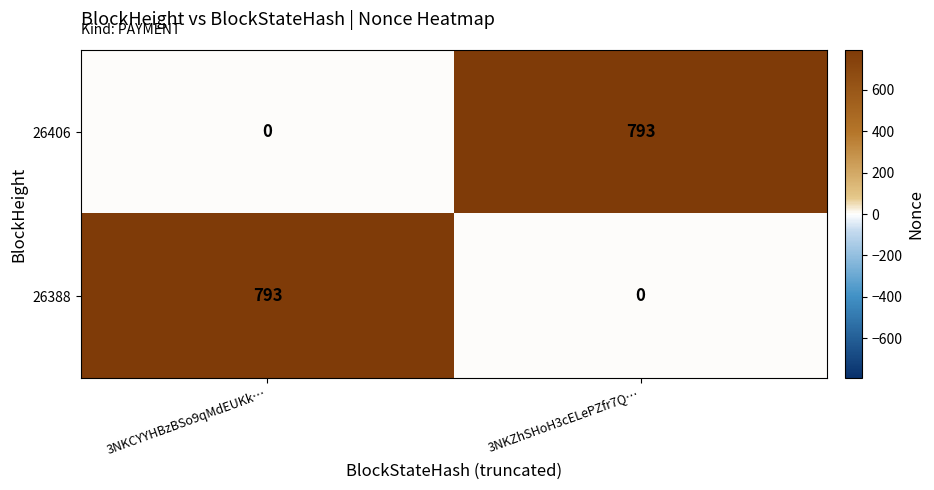

How many series are shown in this chart?

2